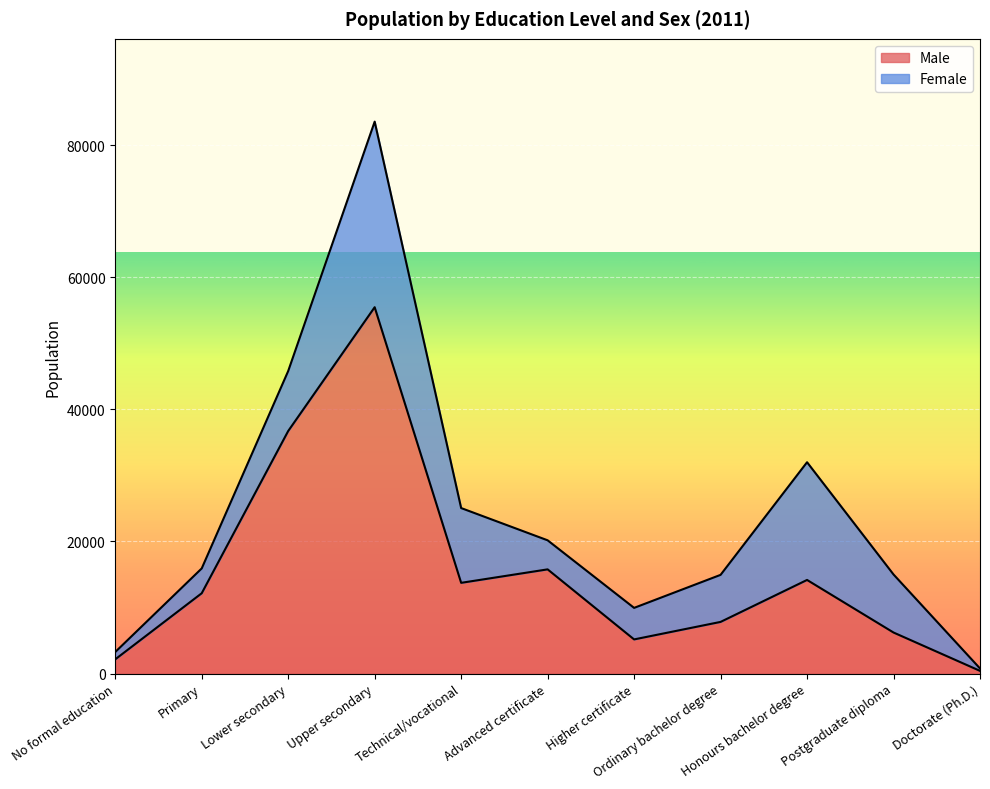

How many lines are shown in the chart?

2